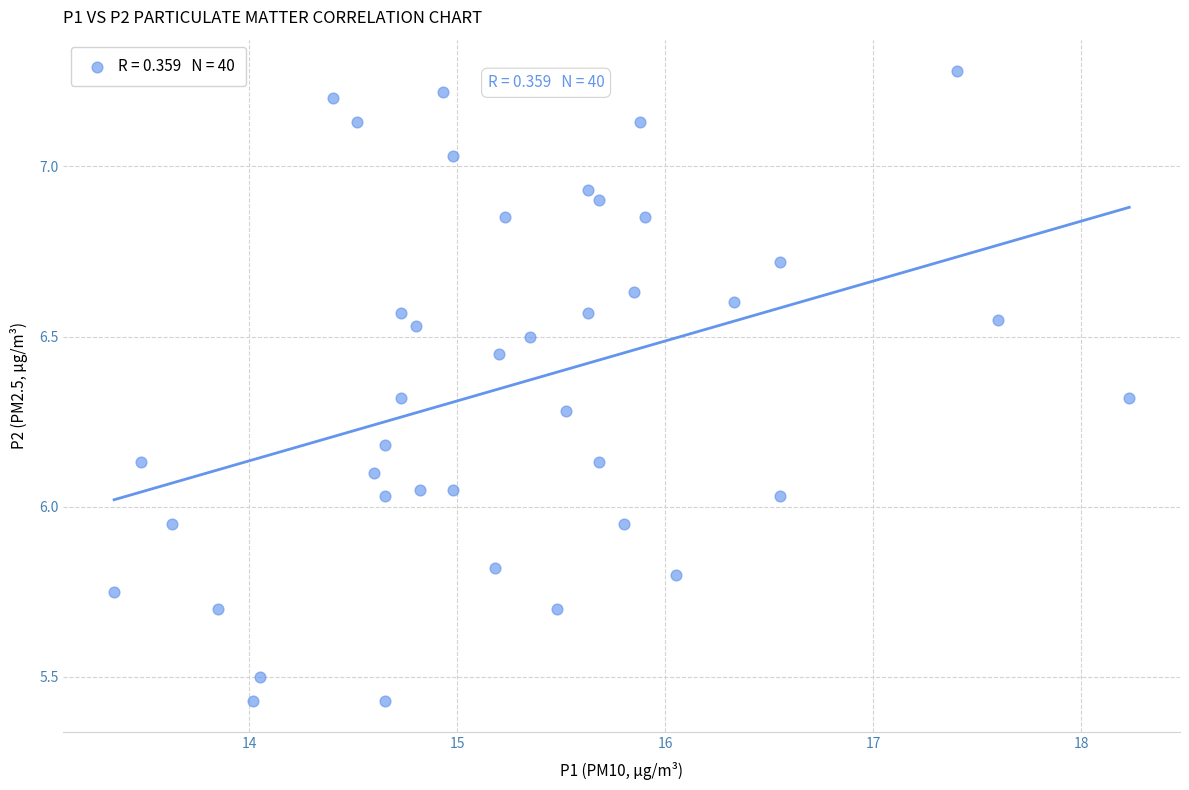

What is the range of X values (max minus min)?

4.9